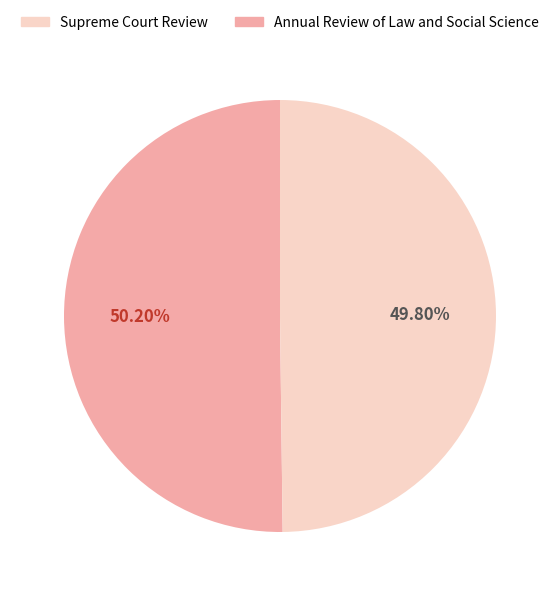

Is there any slice that represents more than half of the pie?

Yes